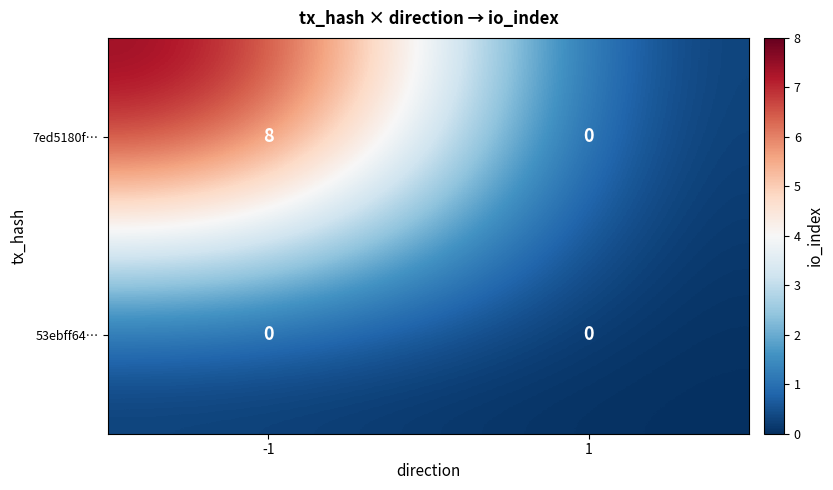

Which series has the largest total across all categories?

7ed5180f…